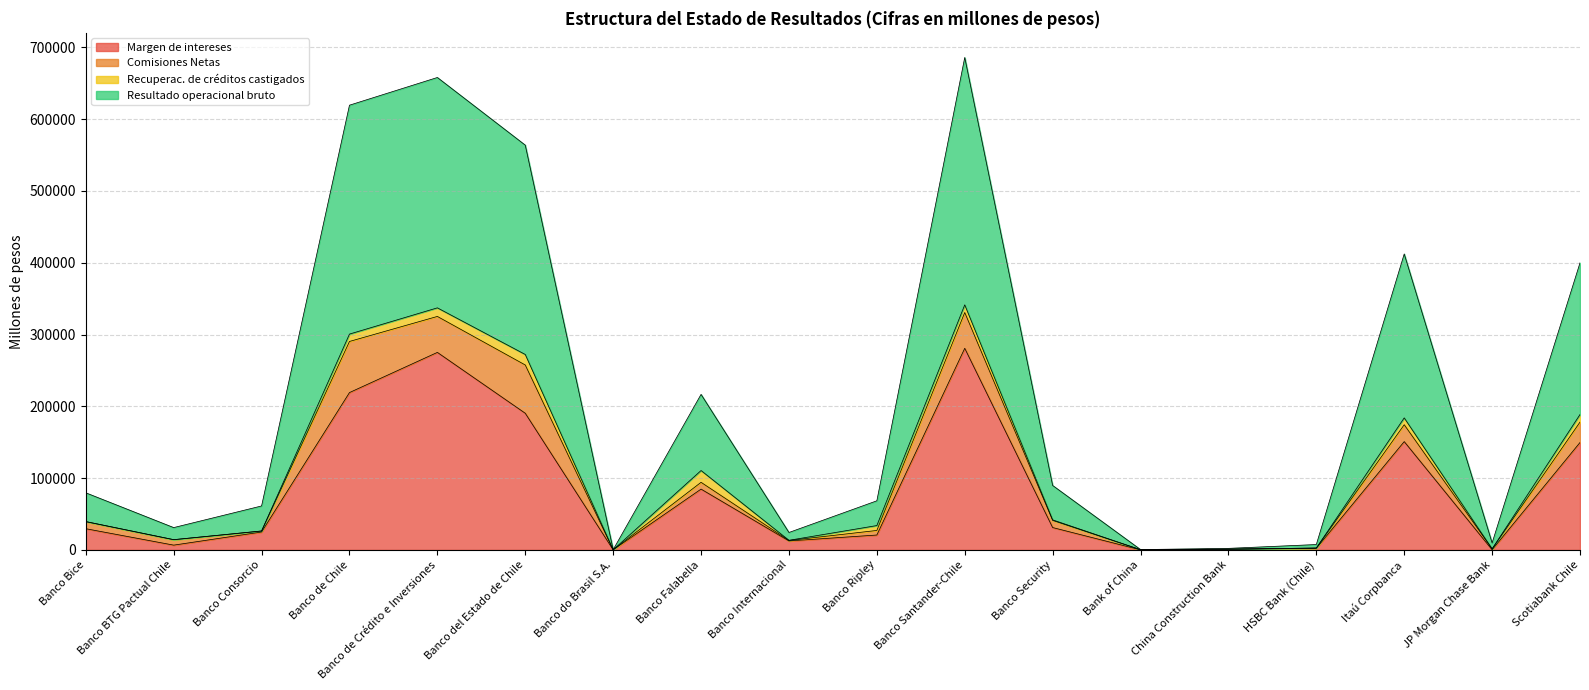

What is the sum of the Margen de intereses values at Banco Consorcio and Banco Ripley?

45638